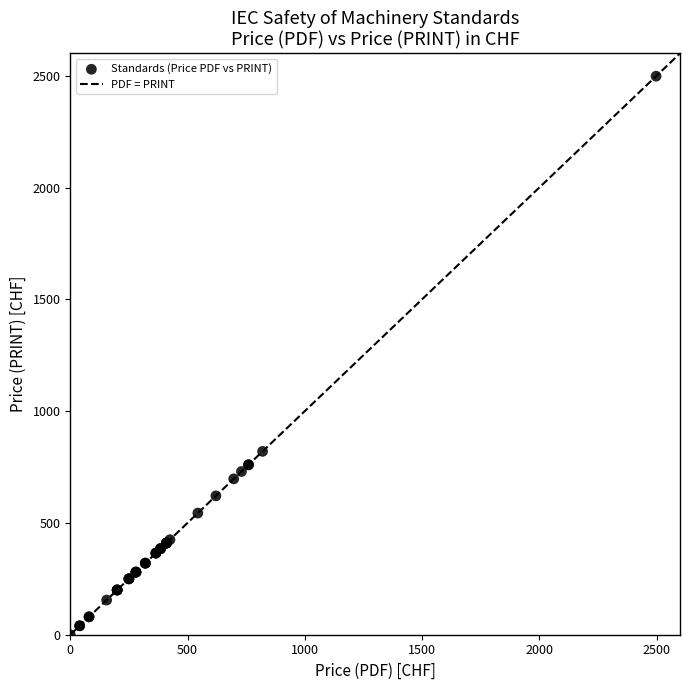

What Y value in the scatter plot is closest to 1249?

820